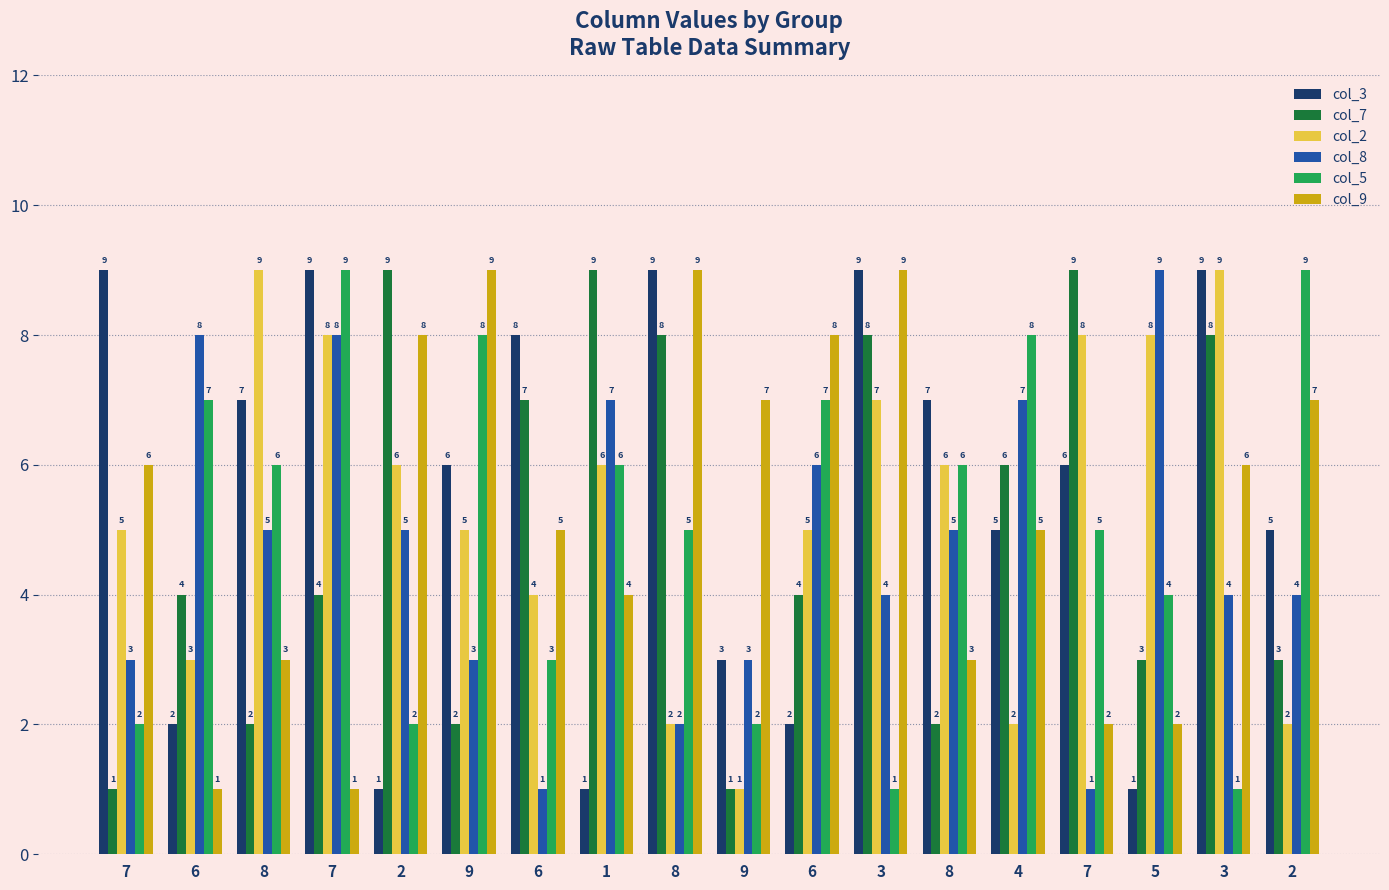

How many values in the col_5 series are below 6?

9